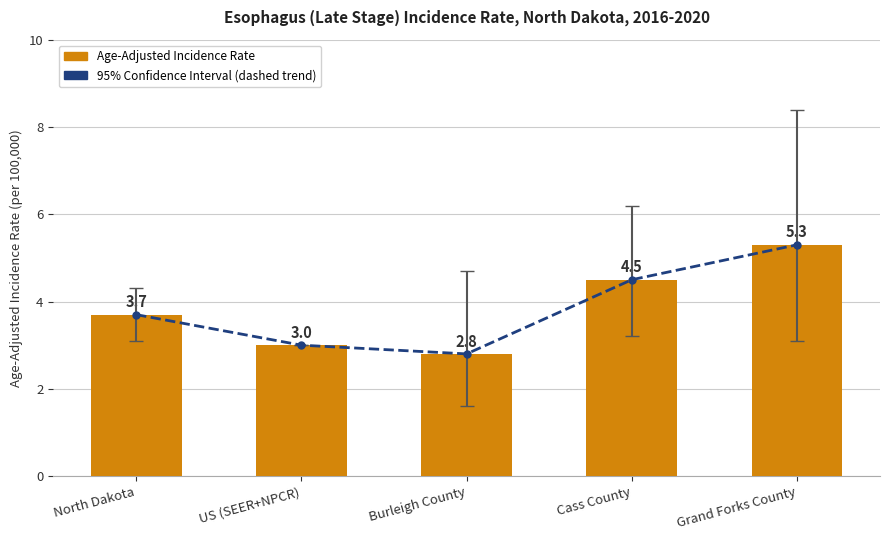

Which has a higher value, Cass County or Grand Forks County?

Grand Forks County